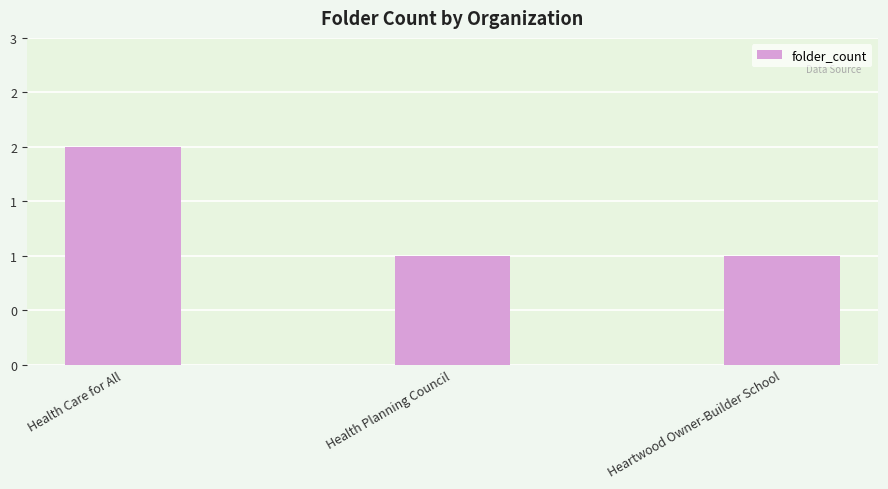

The chart shows a value of 1 at Heartwood Owner-Builder School. True or false?

True